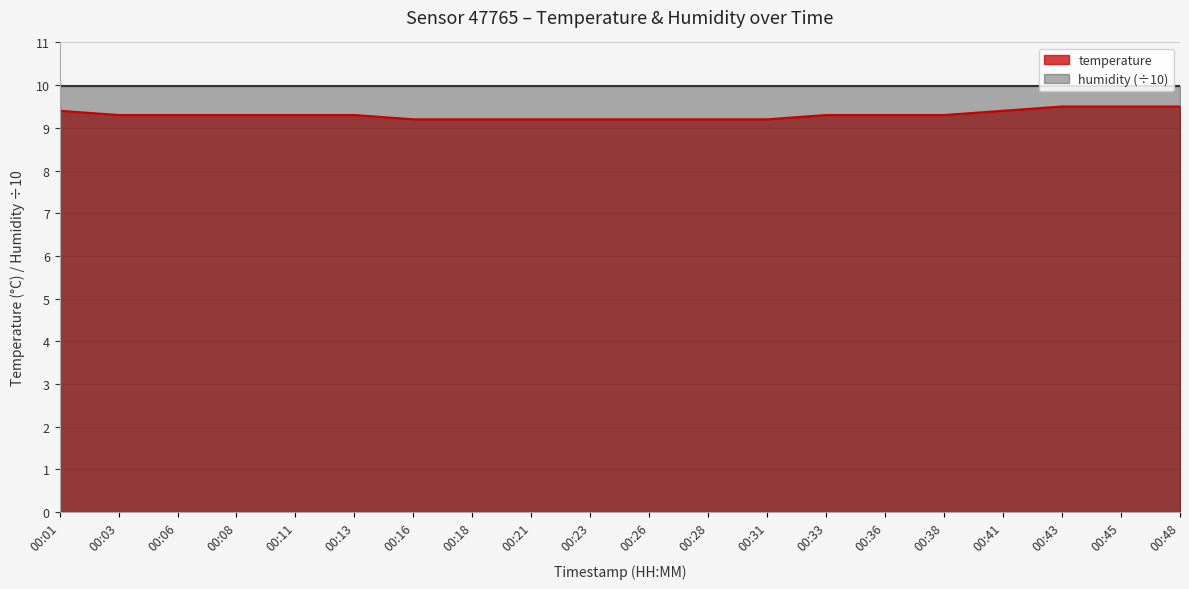

What is the difference between the values at 00:03 and 00:18?

0.1